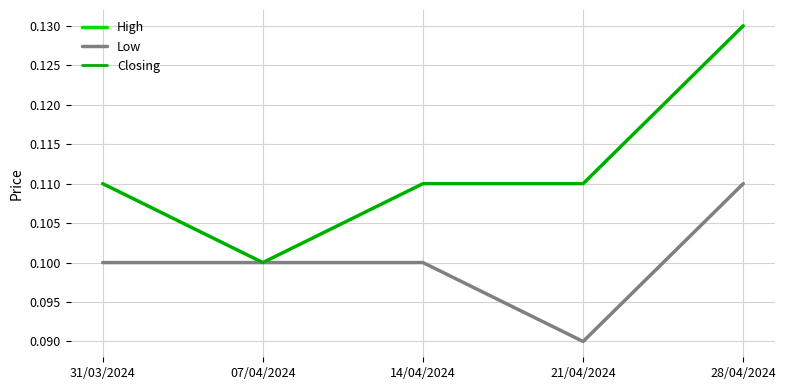

Which series has the largest total across all categories?

High